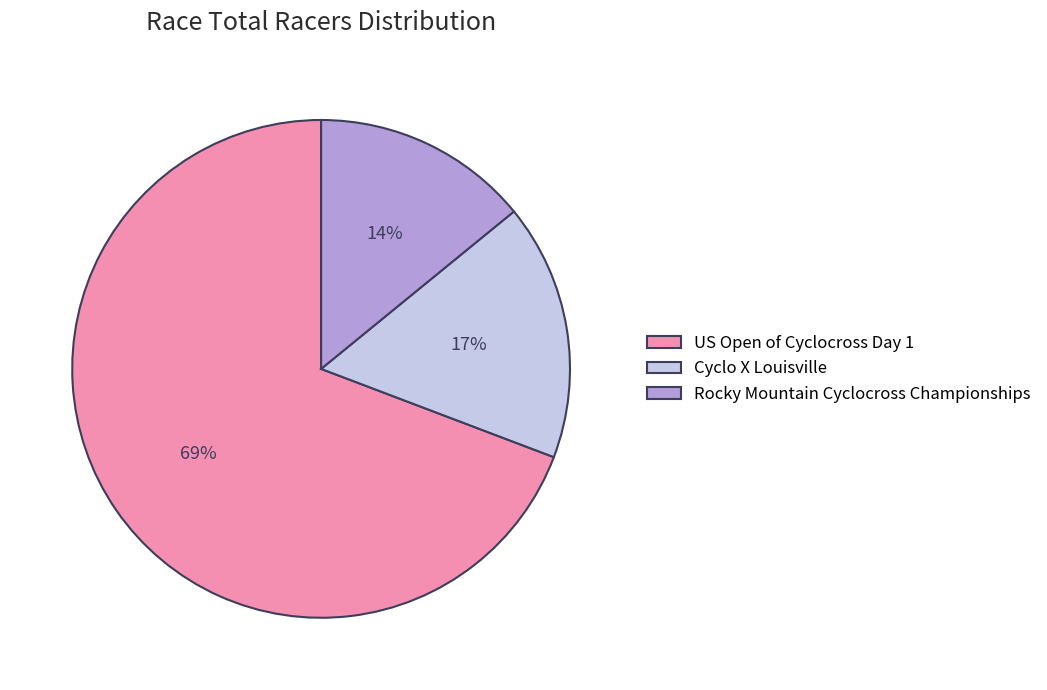

How many segments does this pie chart have?

3